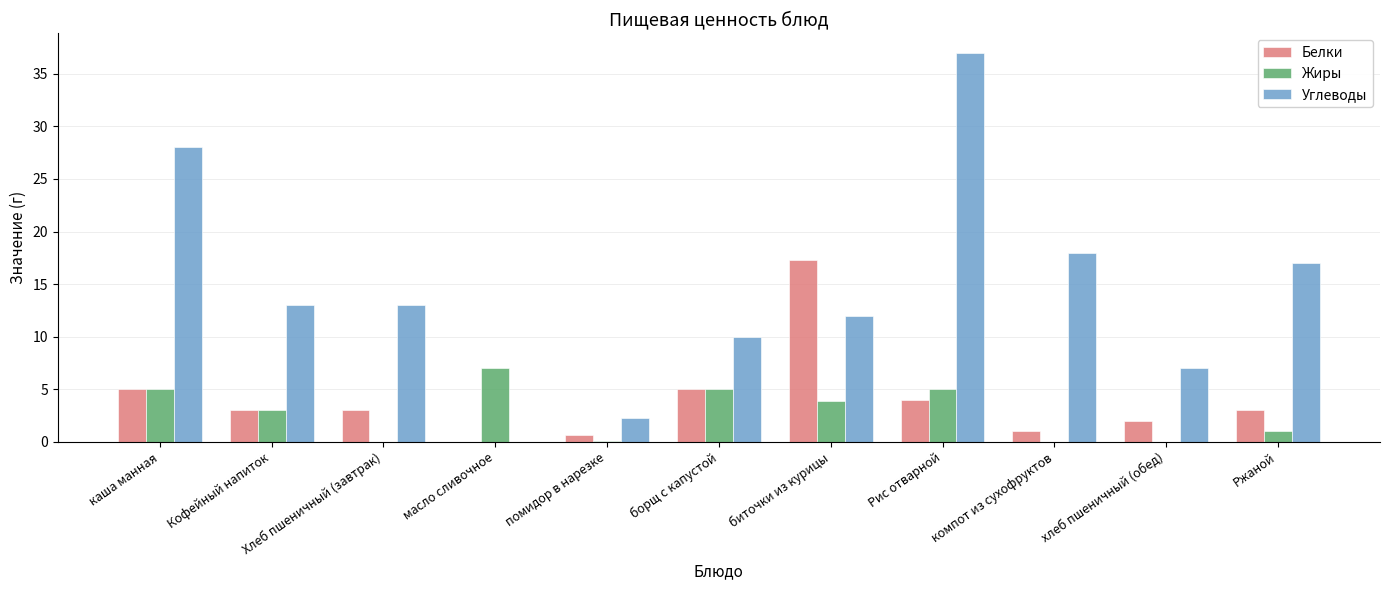

Are the bars grouped side by side (vs. stacked)?

Yes